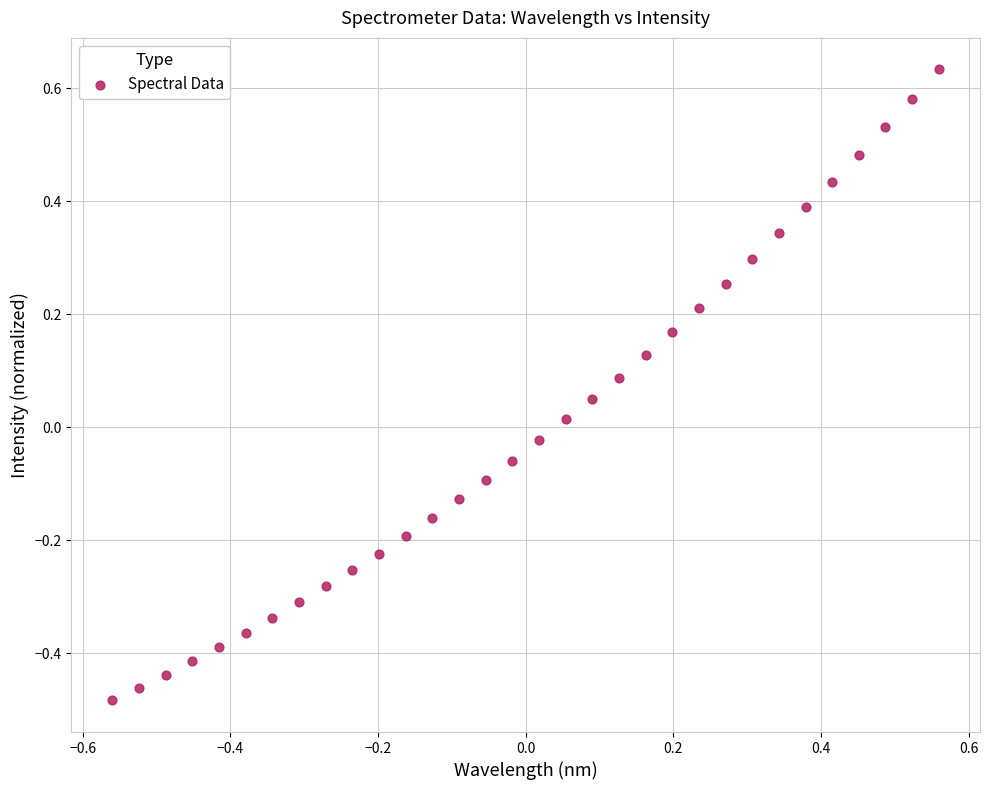

What is the range of Y values (max minus min)?

1.1